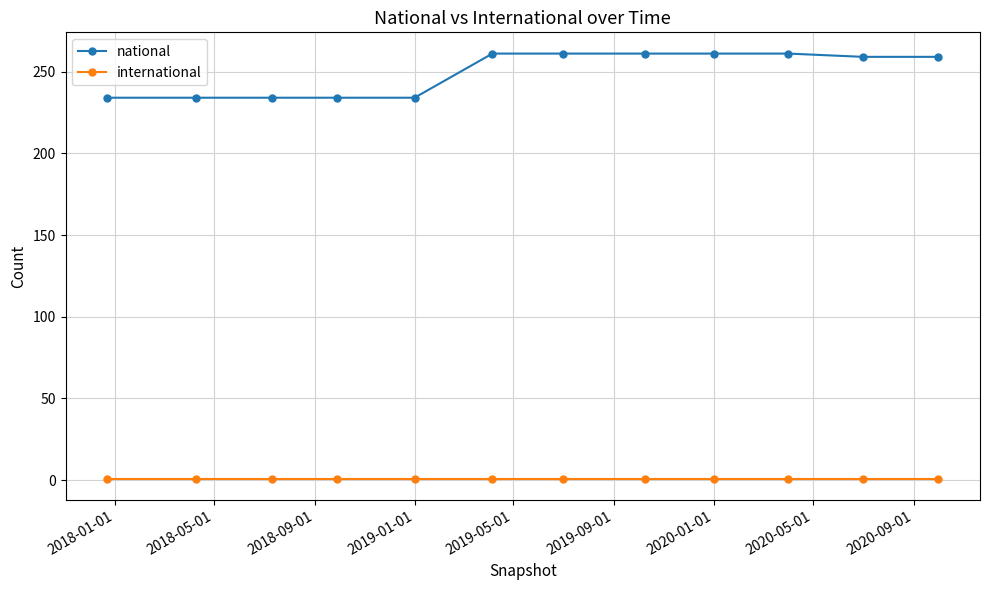

Which series has the widest spread of values?

national